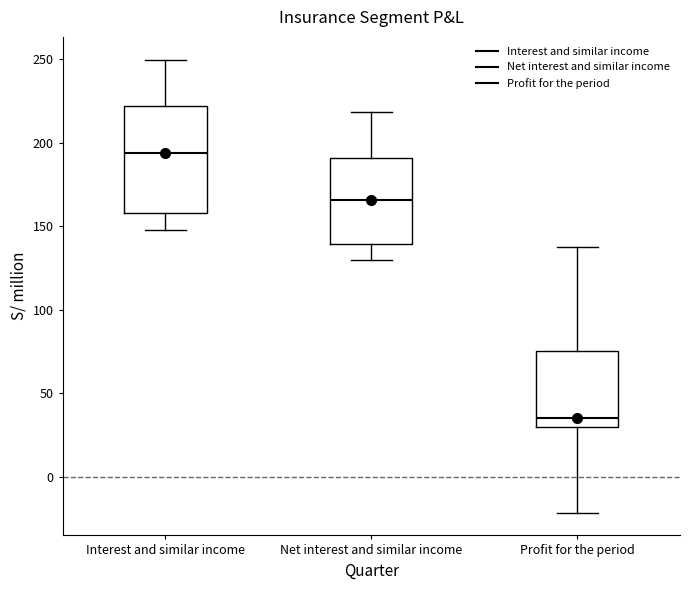

Which box is the tallest, from its lower edge to its upper edge?

Interest and similar income